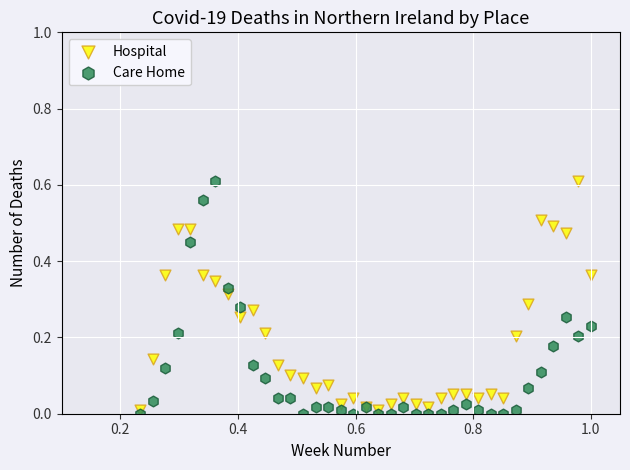

Which series contains the lowest Y value?

Care Home